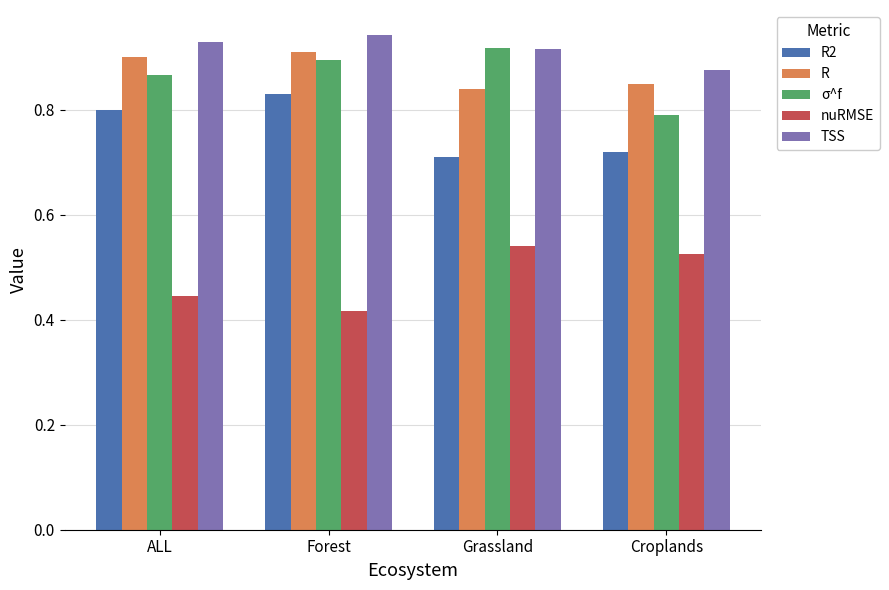

Which series has the largest total across all categories?

TSS